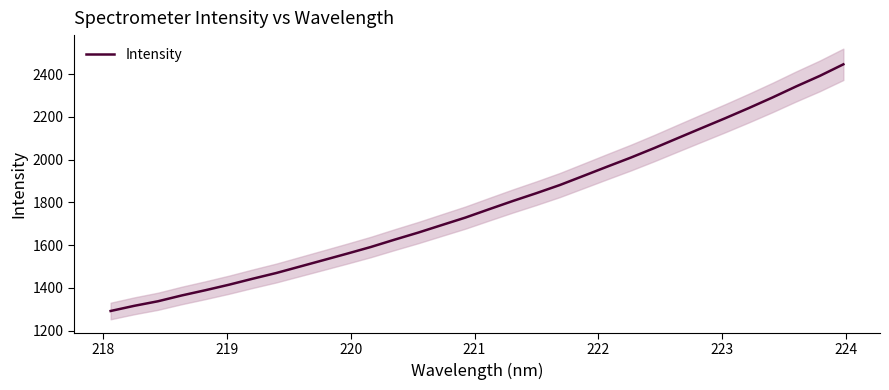

What is the lowest value of the Intensity series?

1291.5